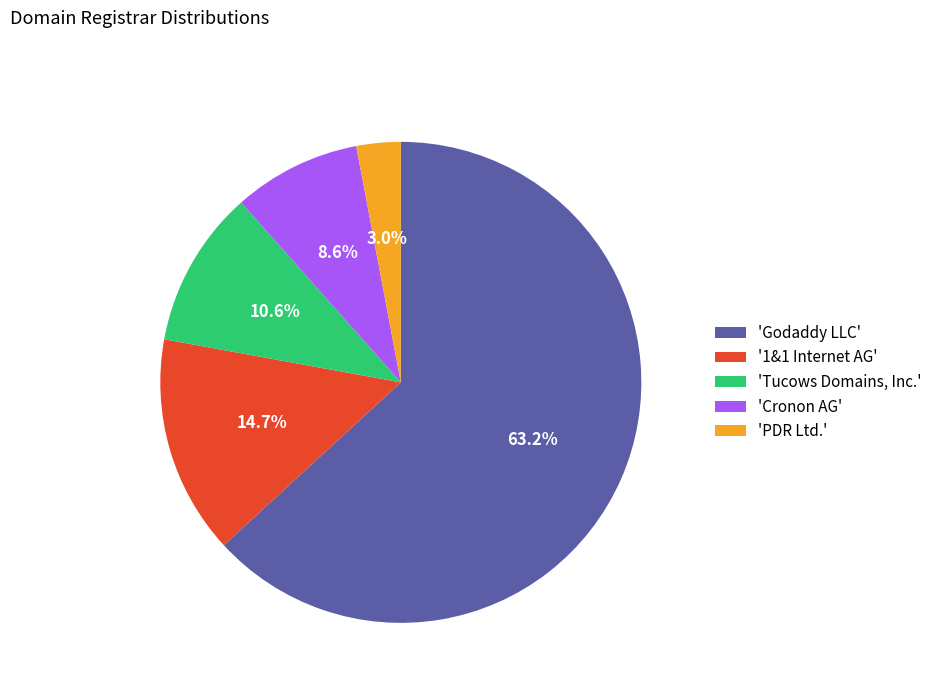

Which has a higher value, 'Cronon AG' or 'Tucows Domains, Inc.'?

'Tucows Domains, Inc.'